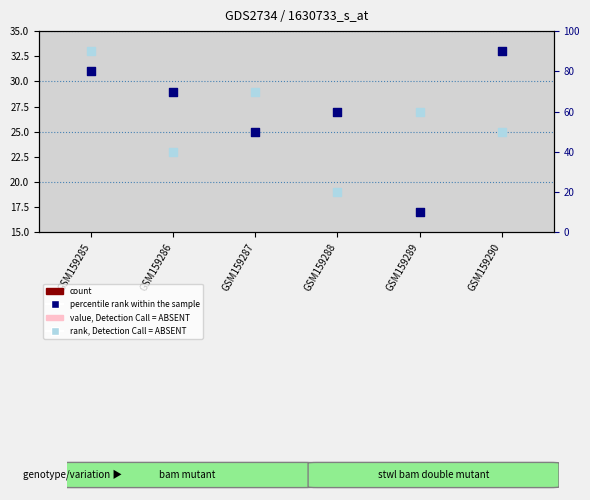

Is the value of percentile rank within the sample at GSM159285 greater than the value of count at GSM159285?

Yes